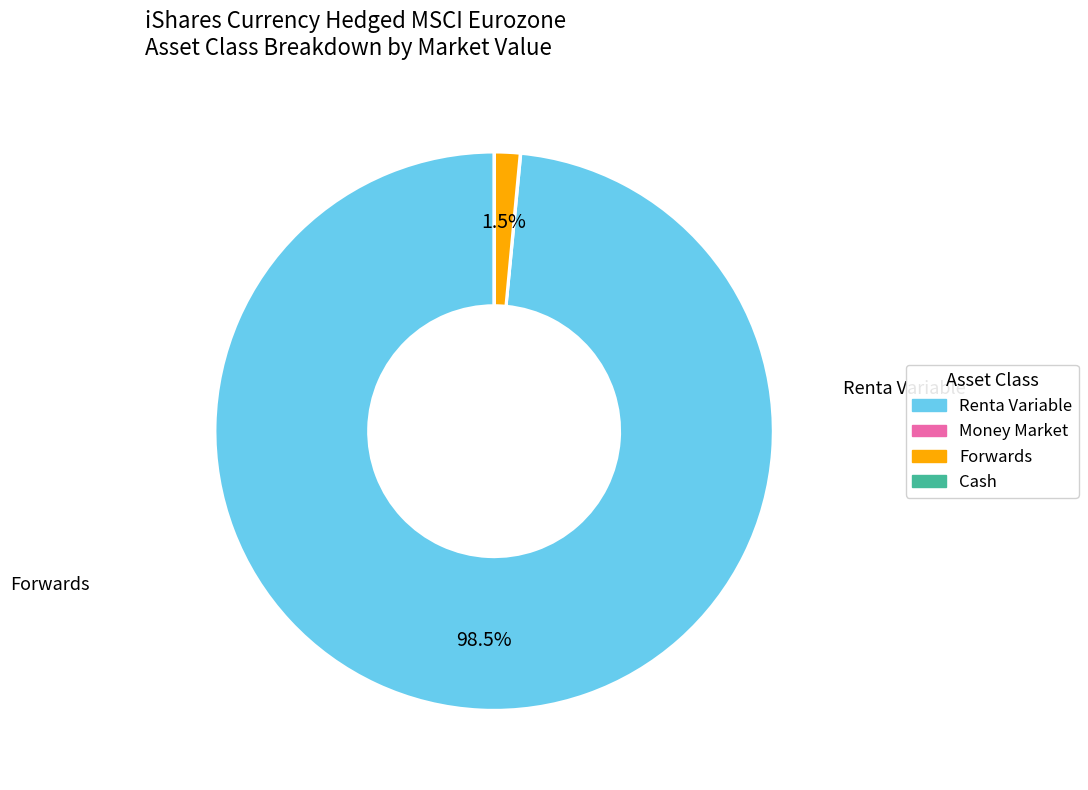

What is the change in value from Renta Variable to Cash?

-465212713.5